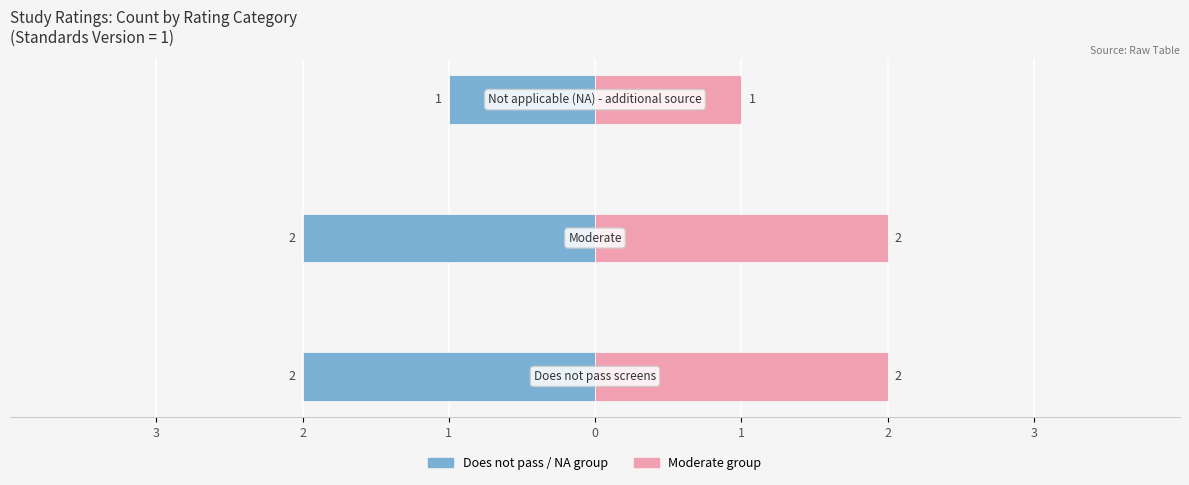

Reading left to right, extract all data points from this chart.

Left Group: -2	-2	-1
Right Group: 2	2	1